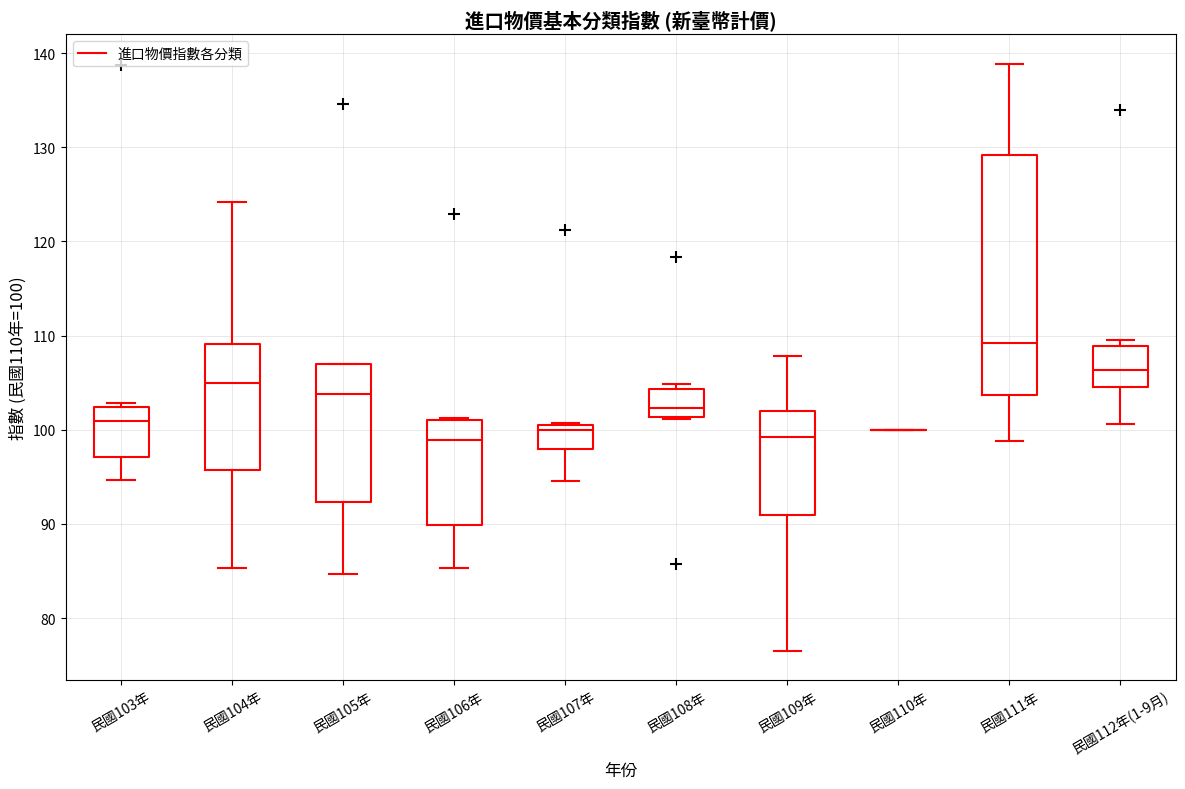

Which box is the tallest, from its lower edge to its upper edge?

民國111年